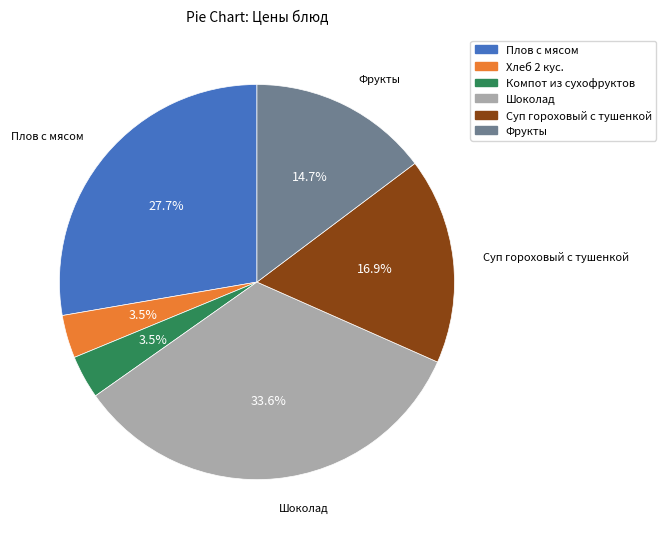

Which slice is the largest?

Шоколад